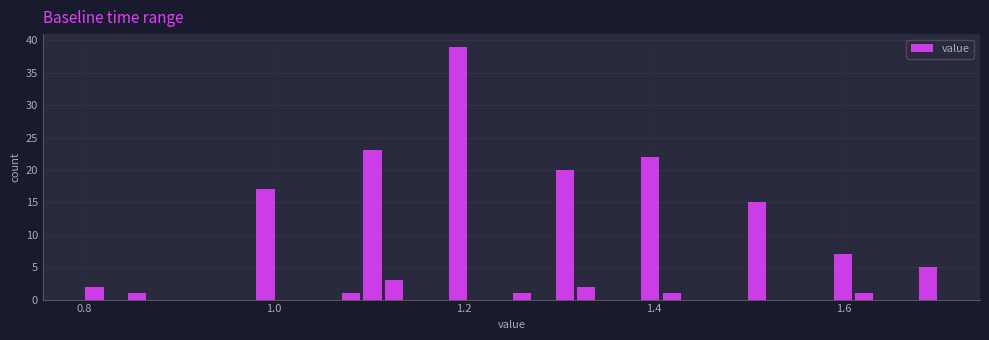

Read against the x-axis, roughly where is the centre of the tallest bar?

1.20